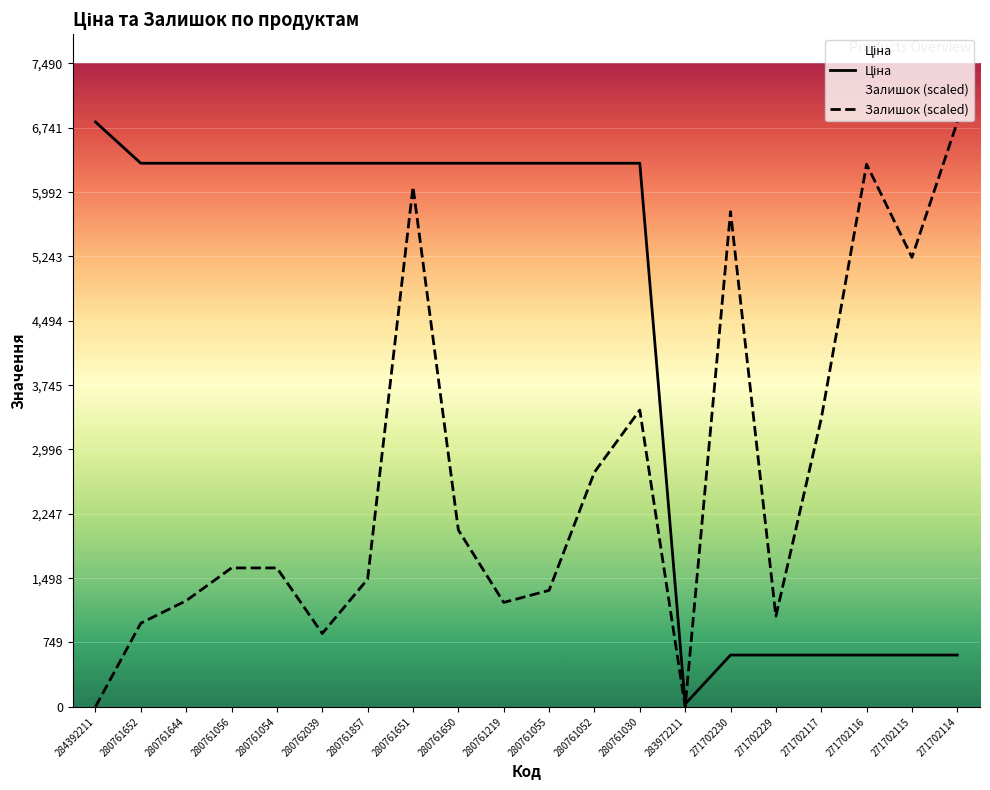

What is the label of the 8th point from the left?

280761651